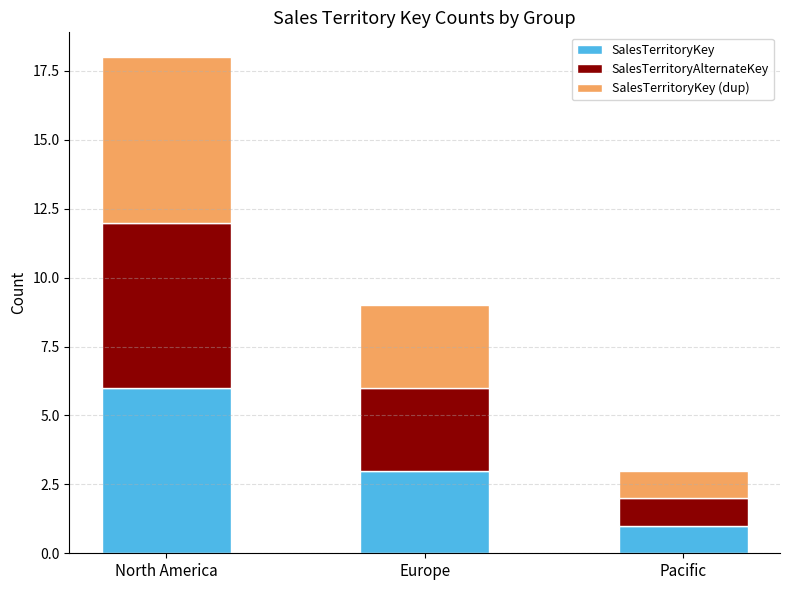

What is the total value across all series at Pacific?

3